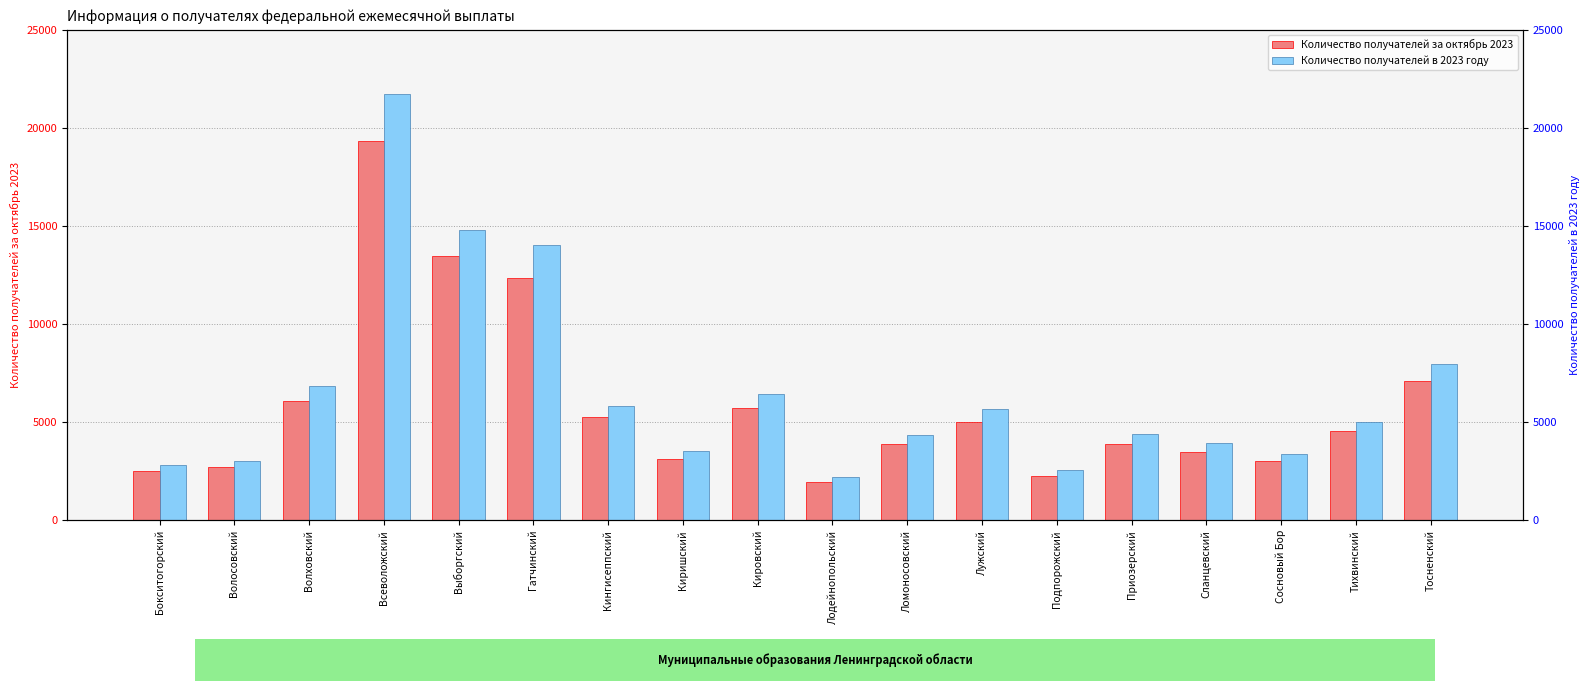

What is the smallest value displayed?

1961